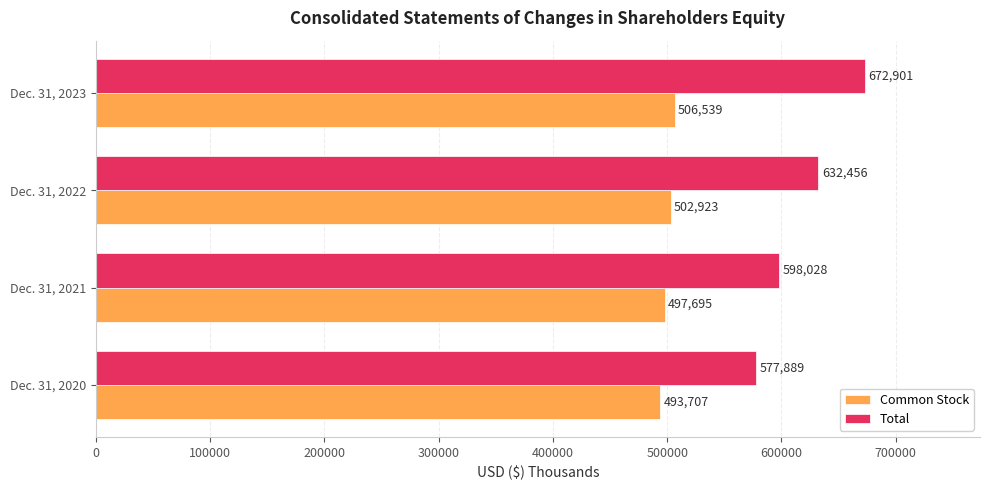

How many Total values are between 598028 and 672901?

3